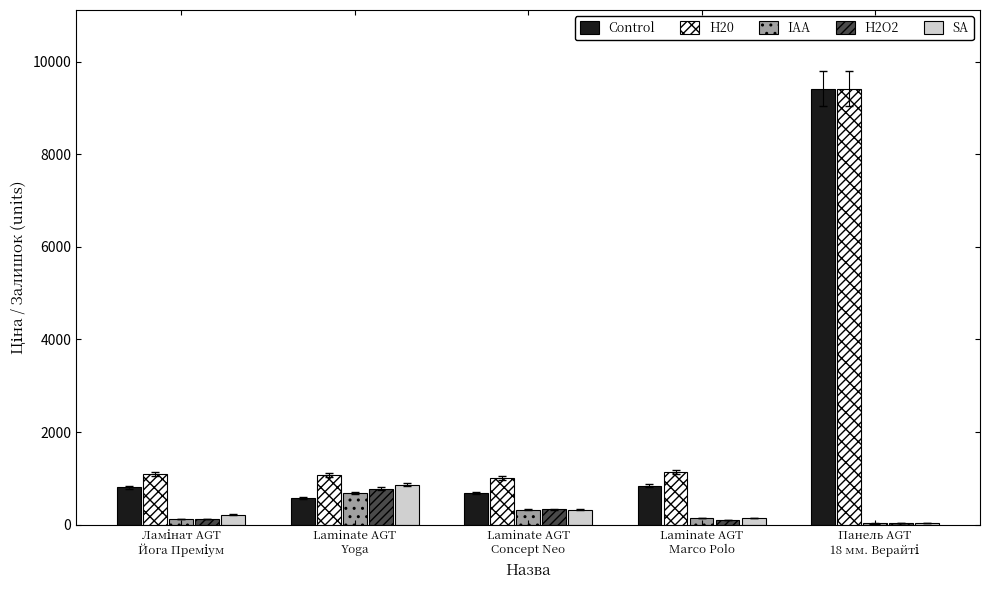

What is the sum of all SA values?

1595.0